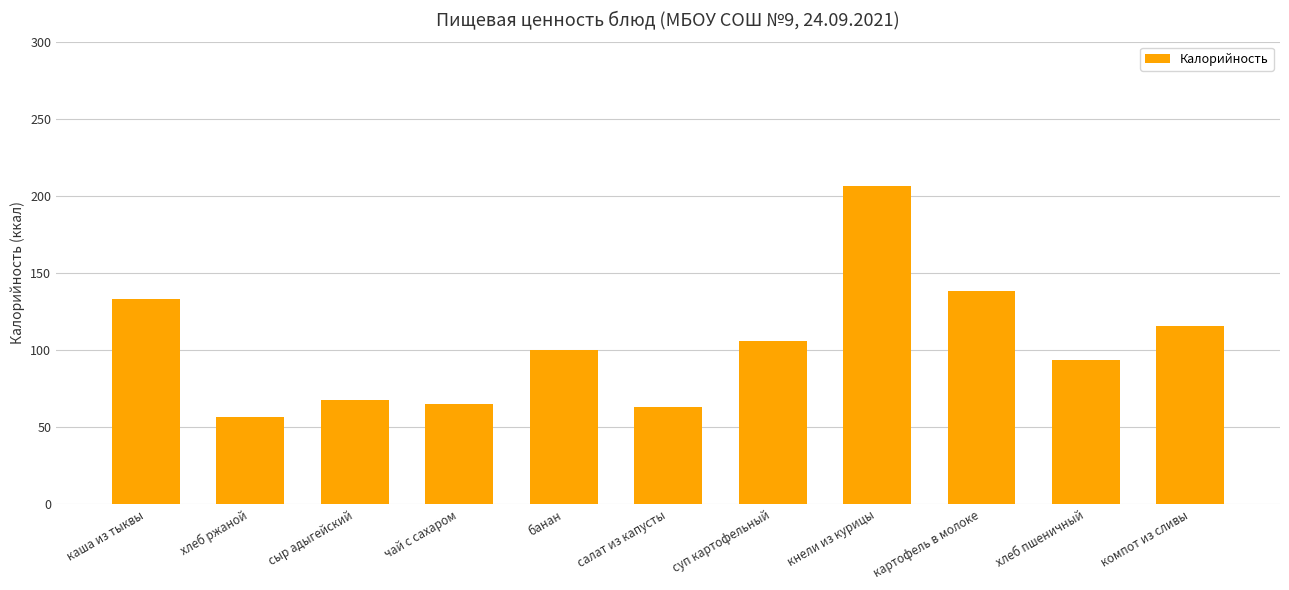

What is the maximum value shown in the chart?

206.5